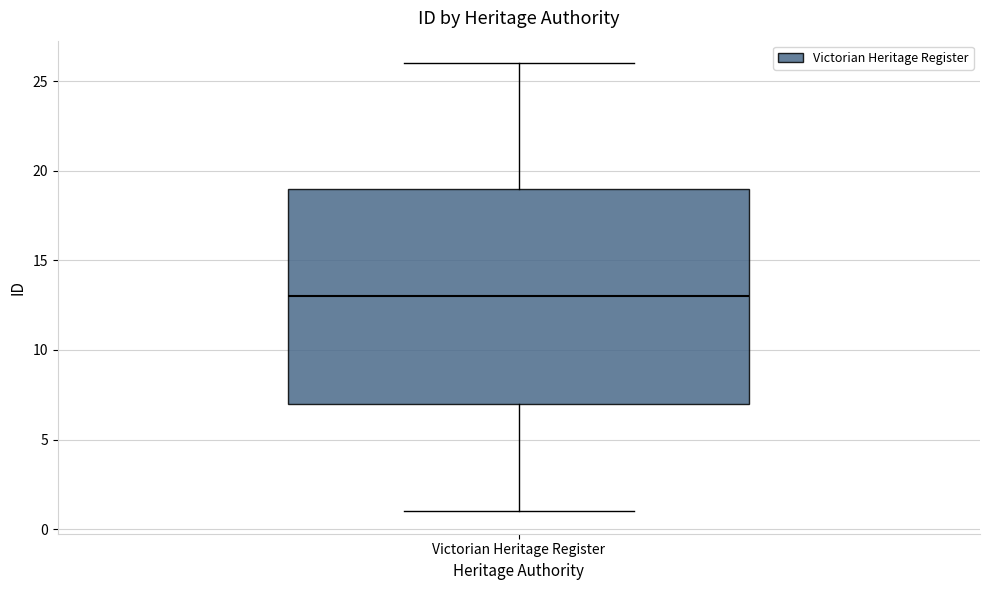

Transcribe this box plot: give where the median line is, the range the box spans, and where the two whiskers end, as read against the y-axis. The values are not printed on the chart, so give them approximately, as read against the axis.

median 13, box 7 to 19, whiskers 1 to 26